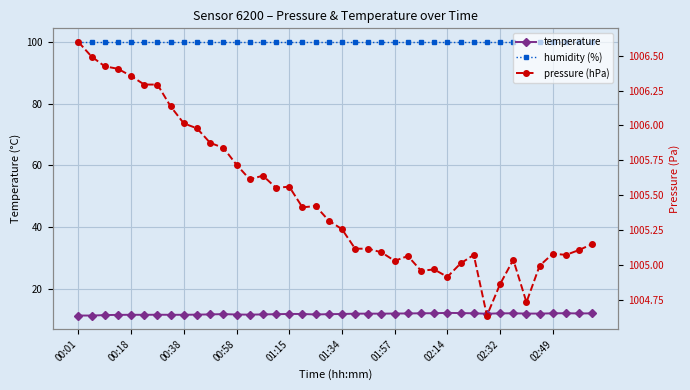

At which category does temperature reach its first local peak?

00:18